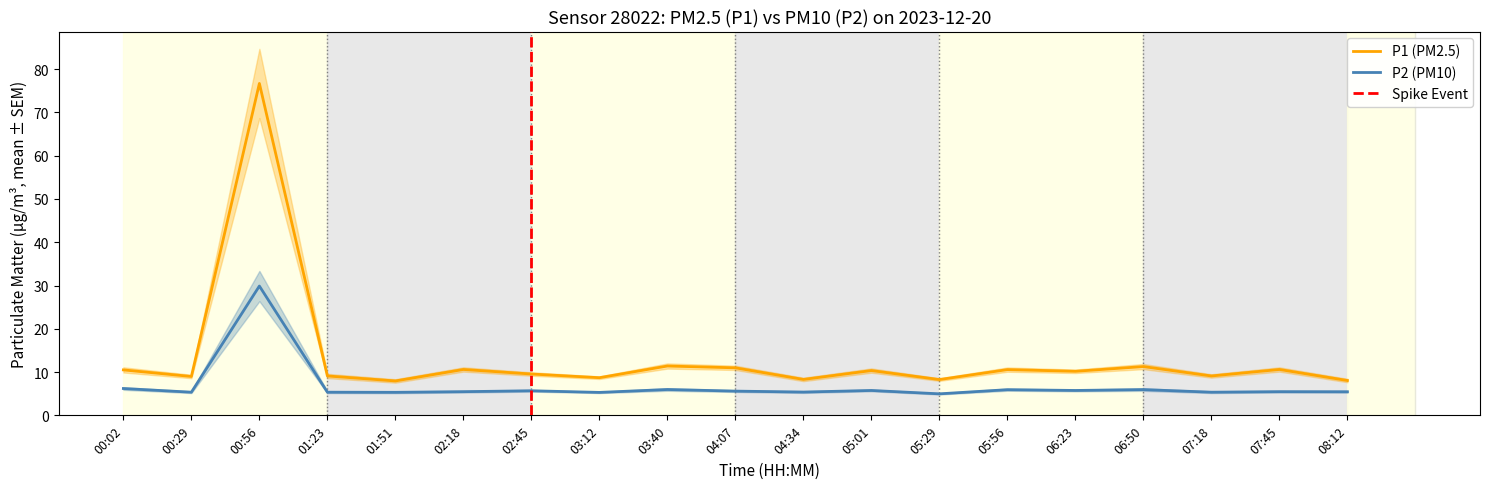

At which label does P2 reach its peak?

00:56